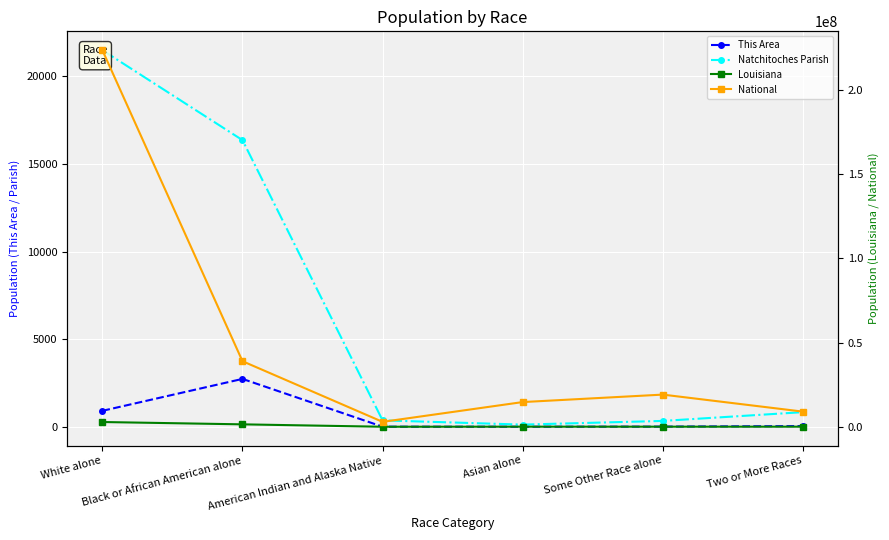

True or false: This Area and Natchitoches Parish intersect in this chart.

False